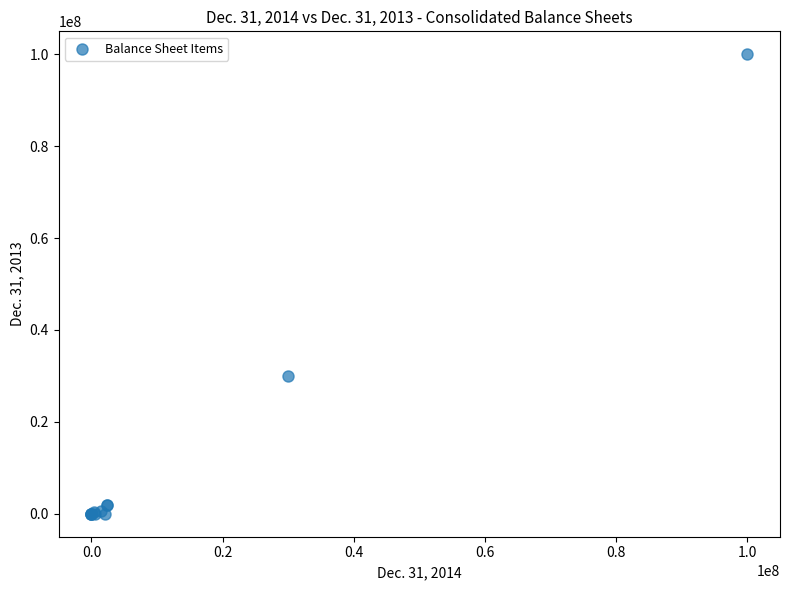

What Y value in the scatter plot is closest to 50000000?

30000000.0